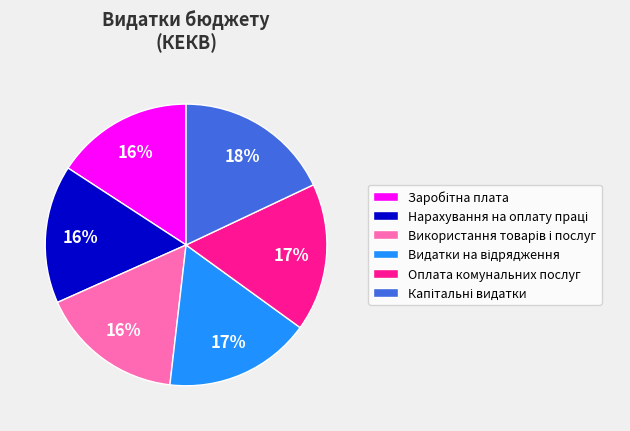

To the nearest percent, what is the difference between the largest and smallest slice percentages?

2%